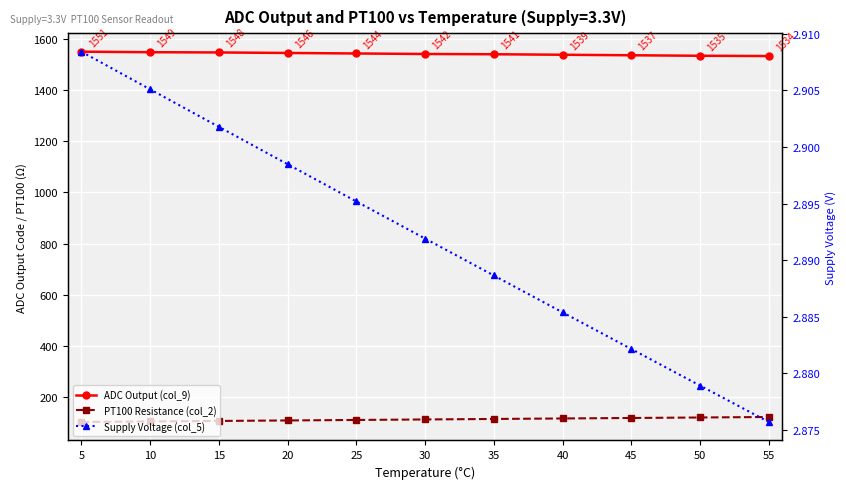

True or false: Supply Voltage (col_5) has a value of 2.9 at 45.

True